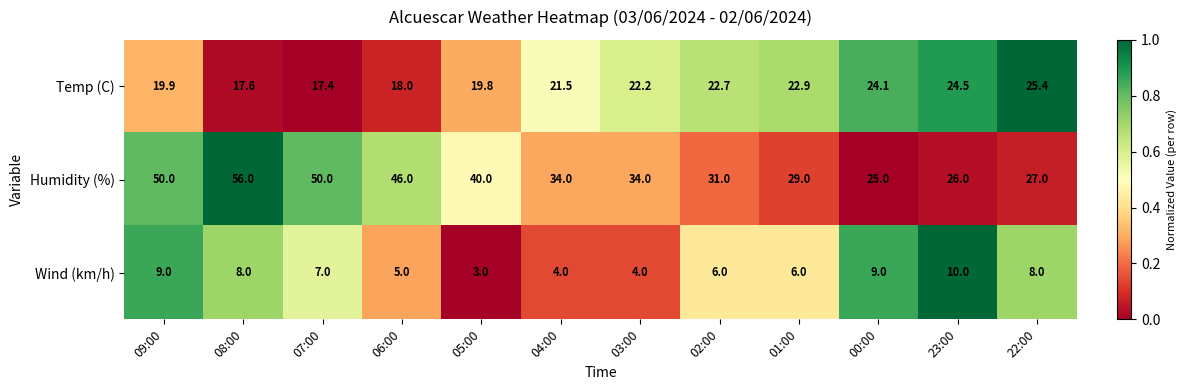

Rank the series by their maximum value, from lowest to highest.

Wind (km/h), Temp (C), Humidity (%)